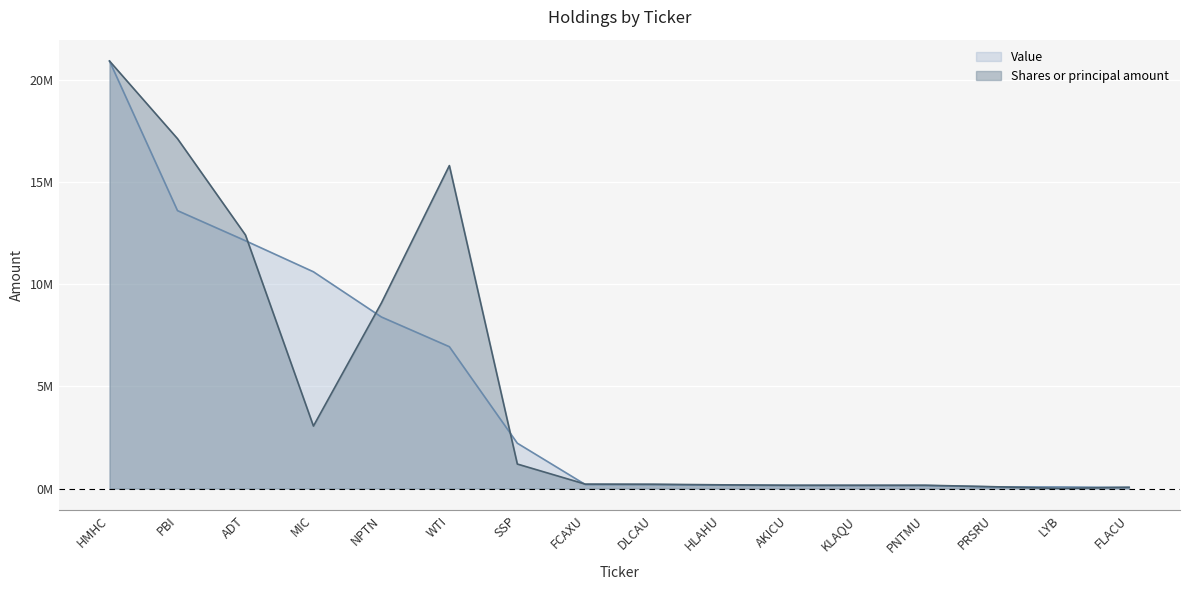

What is the sum of all Value values?

76110000.0